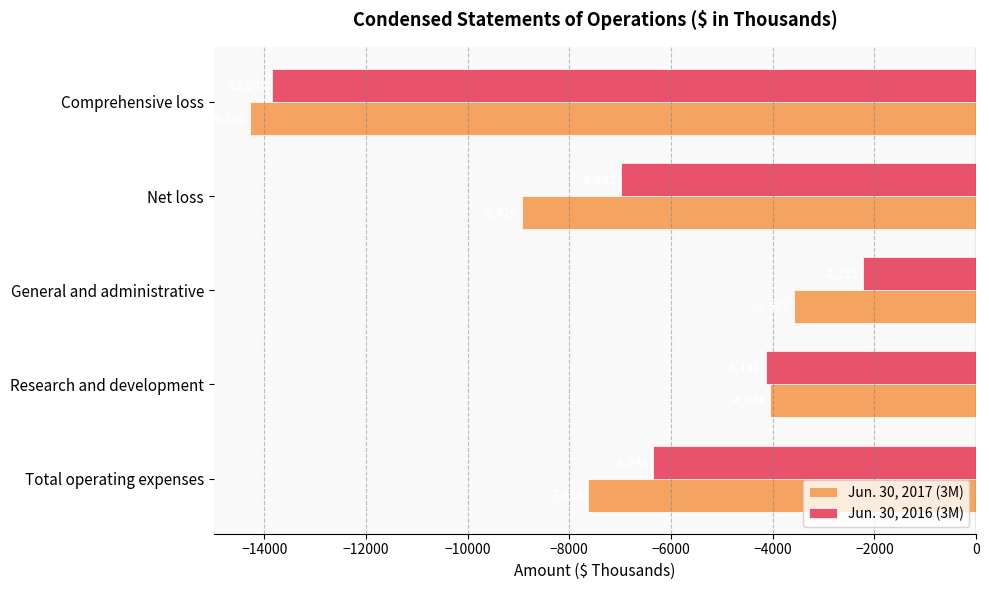

What is the total value across all series at Comprehensive loss?

-28120